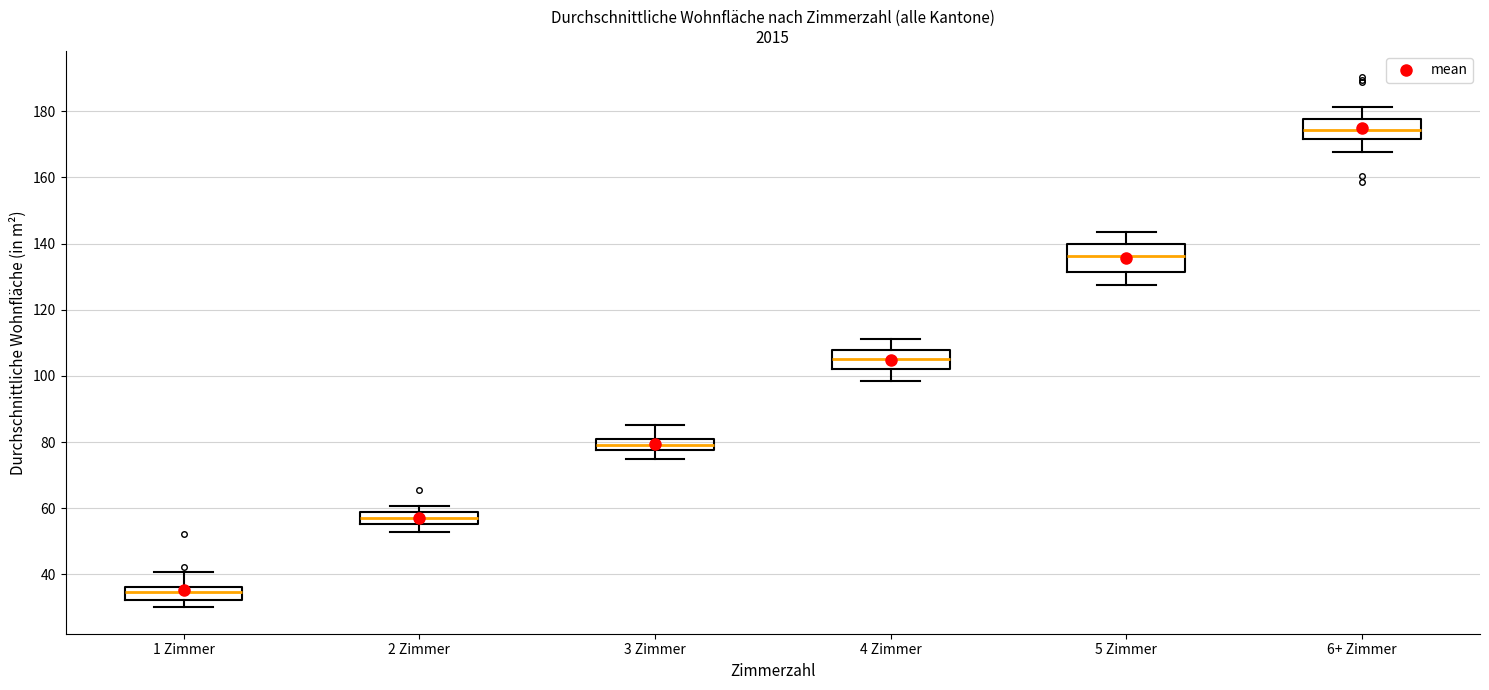

Which box is the tallest, from its lower edge to its upper edge?

5 Zimmer